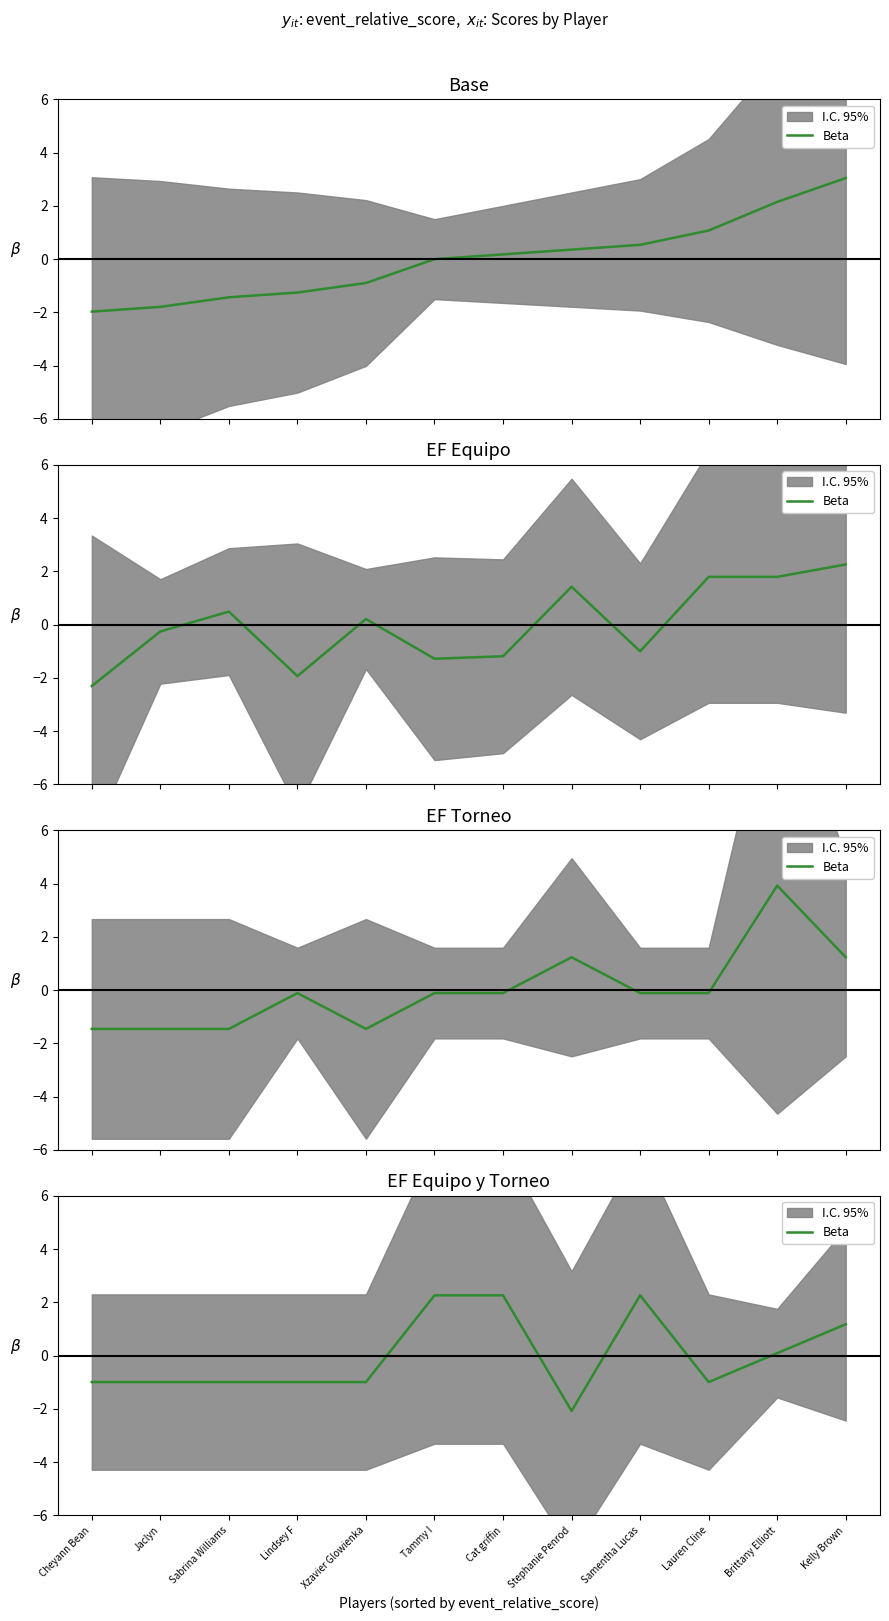

Between Kelly Brown and Cheyann Bean, which is larger?

Kelly Brown